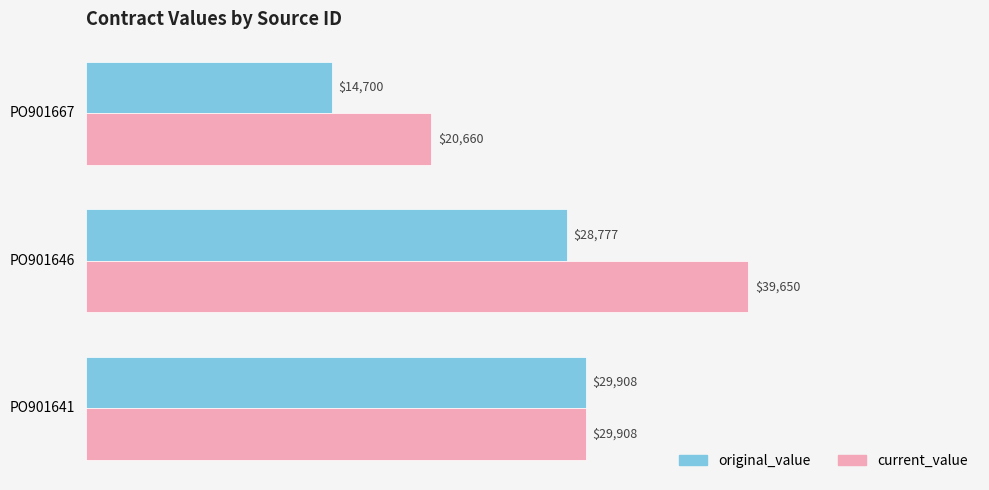

Rank the series by their maximum value, from lowest to highest.

original_value, current_value